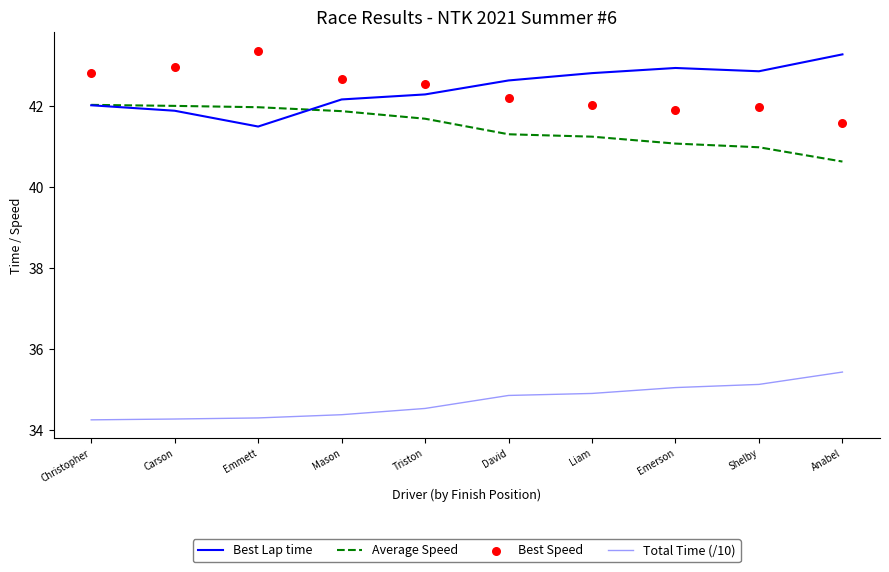

What are all the series names shown in the legend?

Best Lap time, Average Speed, Total Time (/10), Best Speed